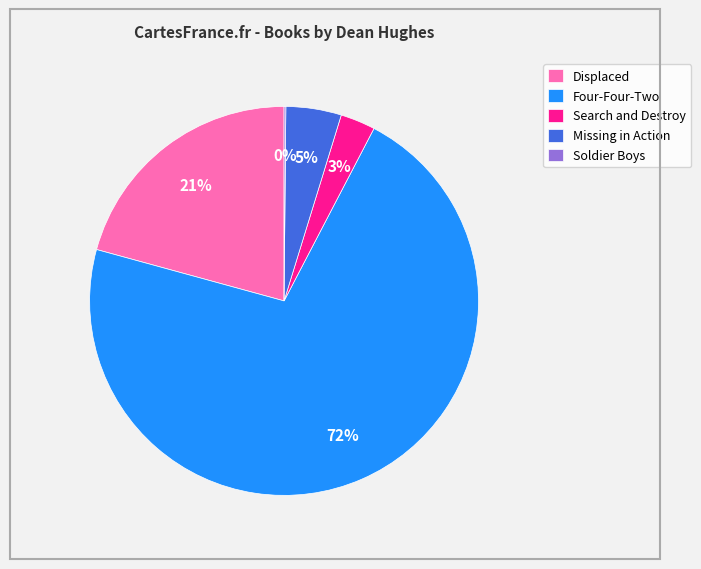

True or false: Four-Four-Two accounts for 72% of the total.

True